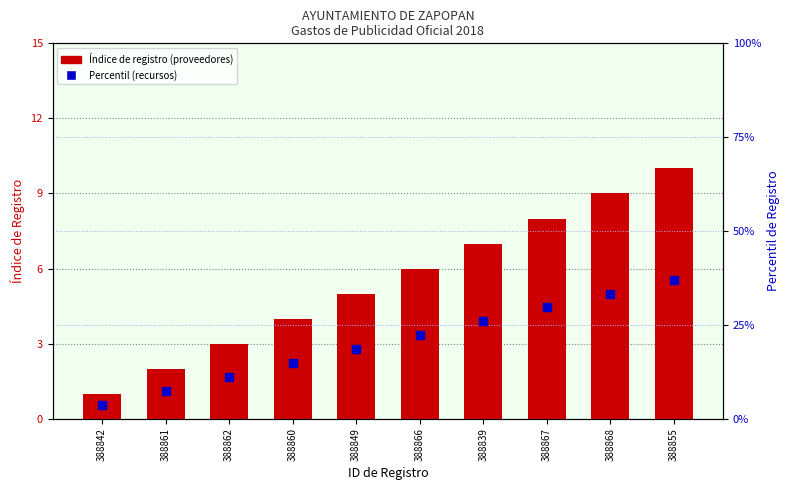

Which series has the largest Y range (max minus min)?

Respecto a los recursos (pct)